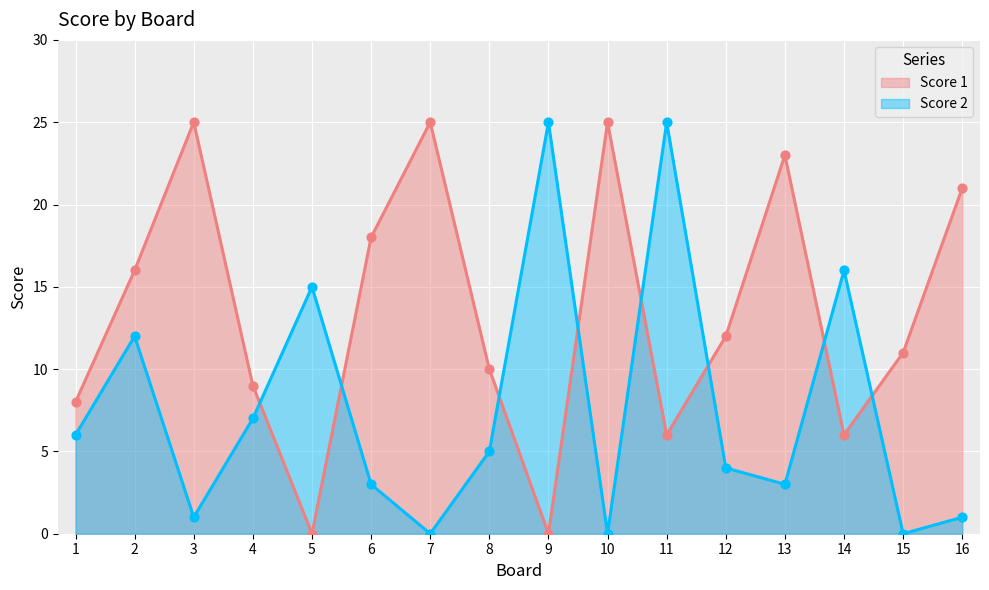

Which series contains the highest Y value?

Score 1